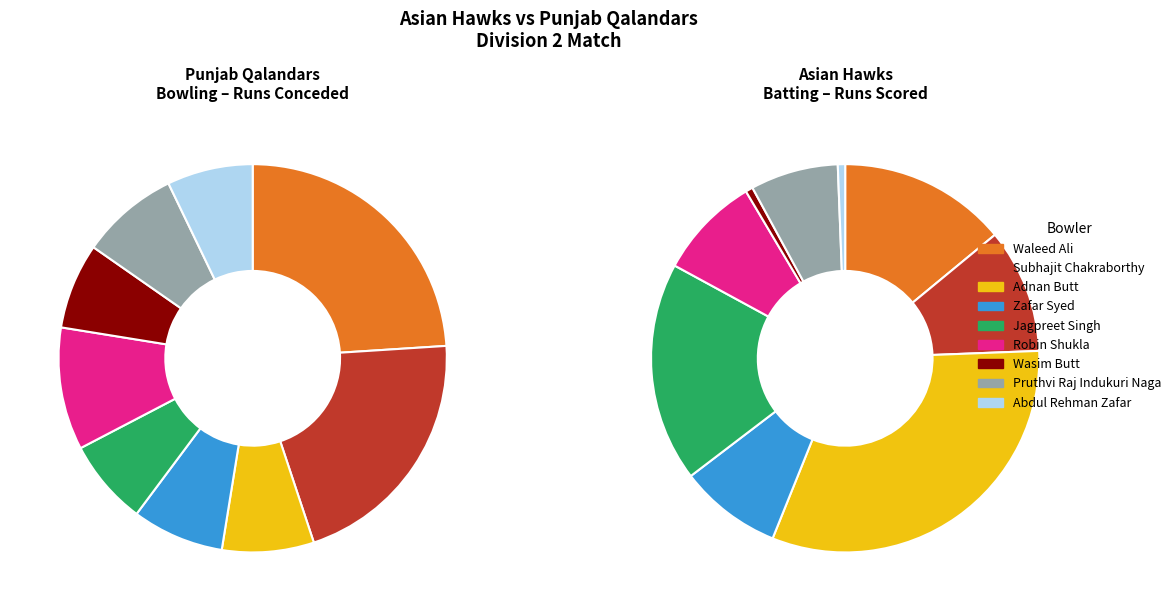

Rank the categories by value from lowest to highest.

Jagpreet Singh, Wasim Butt, Abdul Rehman Zafar, Adnan Butt, Zafar Syed, Pruthvi Raj Indukuri Naga, Robin Shukla, Subhajit Chakraborthy, Waleed Ali